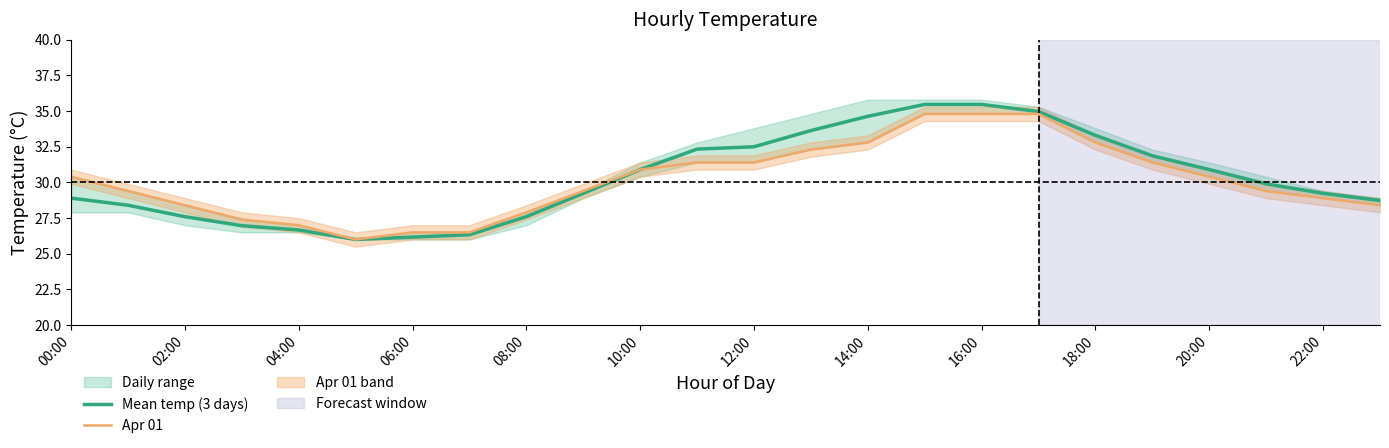

The Apr 01 series shows 19.5 at 18:00. True or false?

False